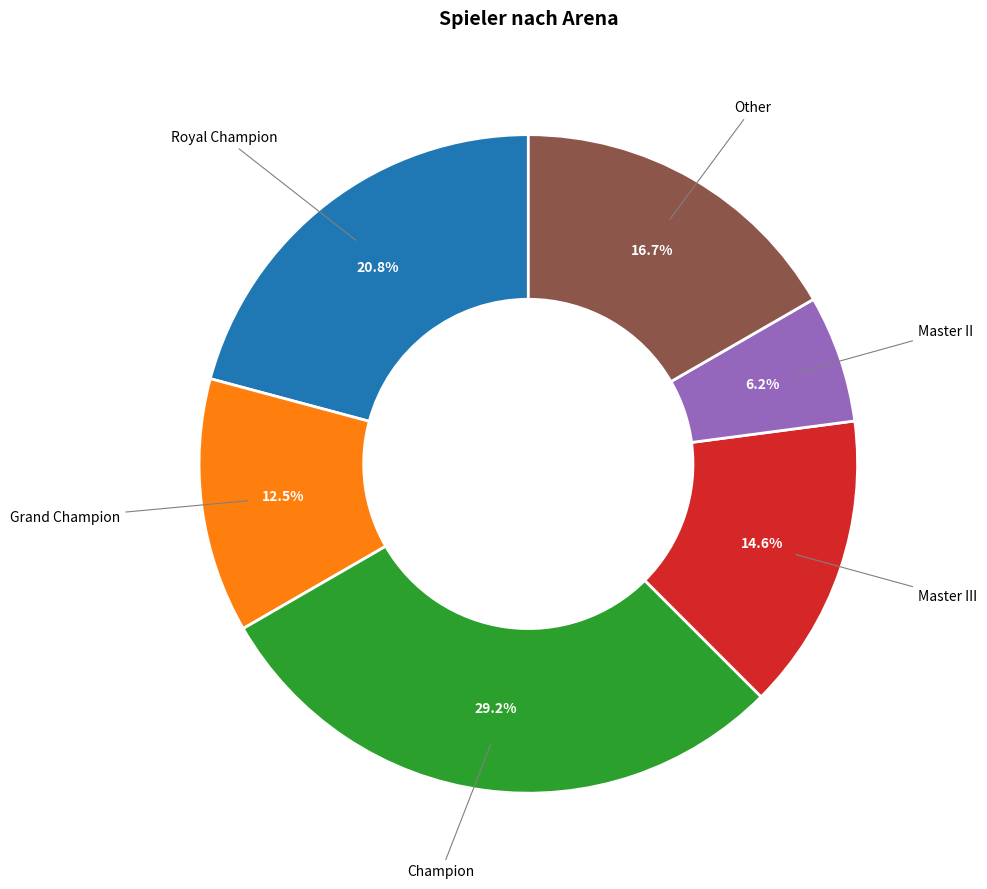

Does any single category account for the majority?

No